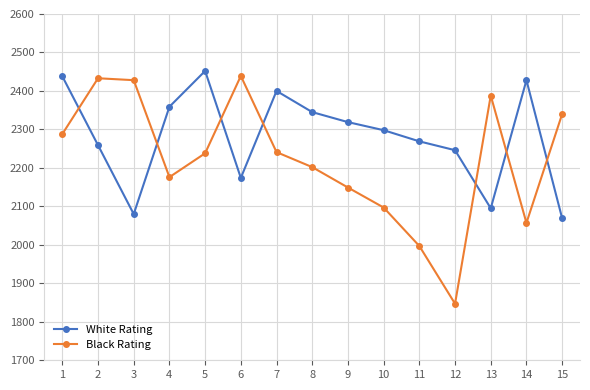

True or false: White Rating has more than 0 interior local peaks.

True